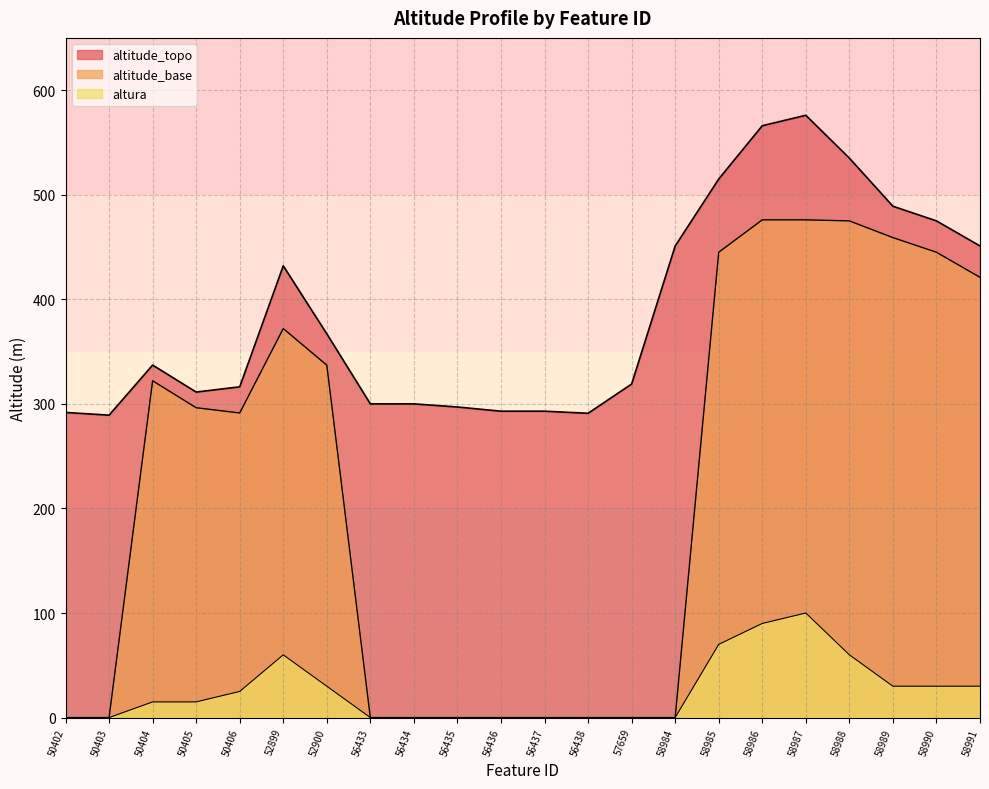

Does the chart display data point markers on the line(s)?

No